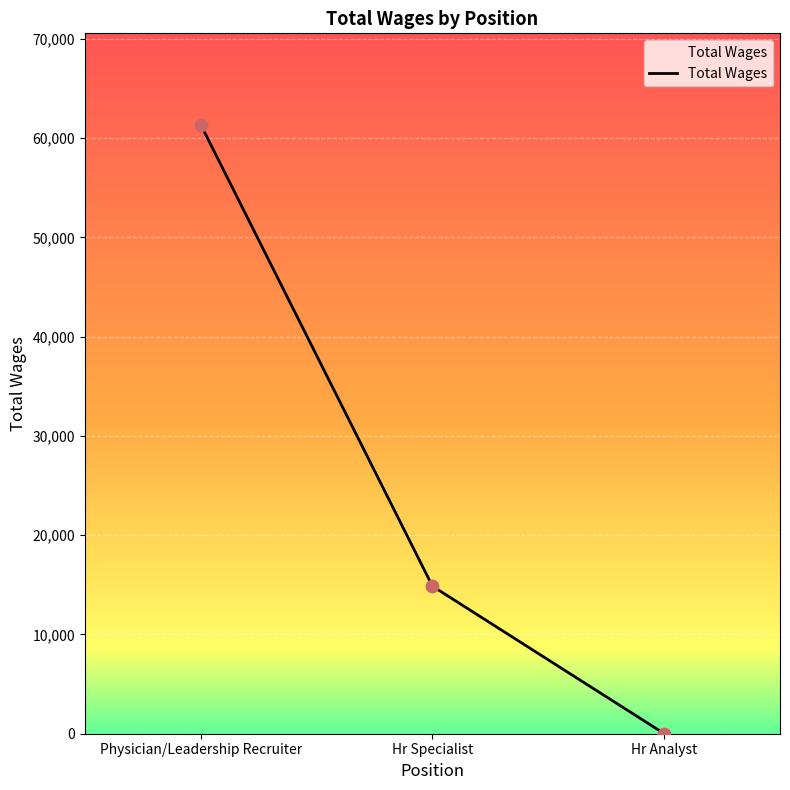

What is the change in value from Physician/Leadership Recruiter to Hr Specialist?

-46482